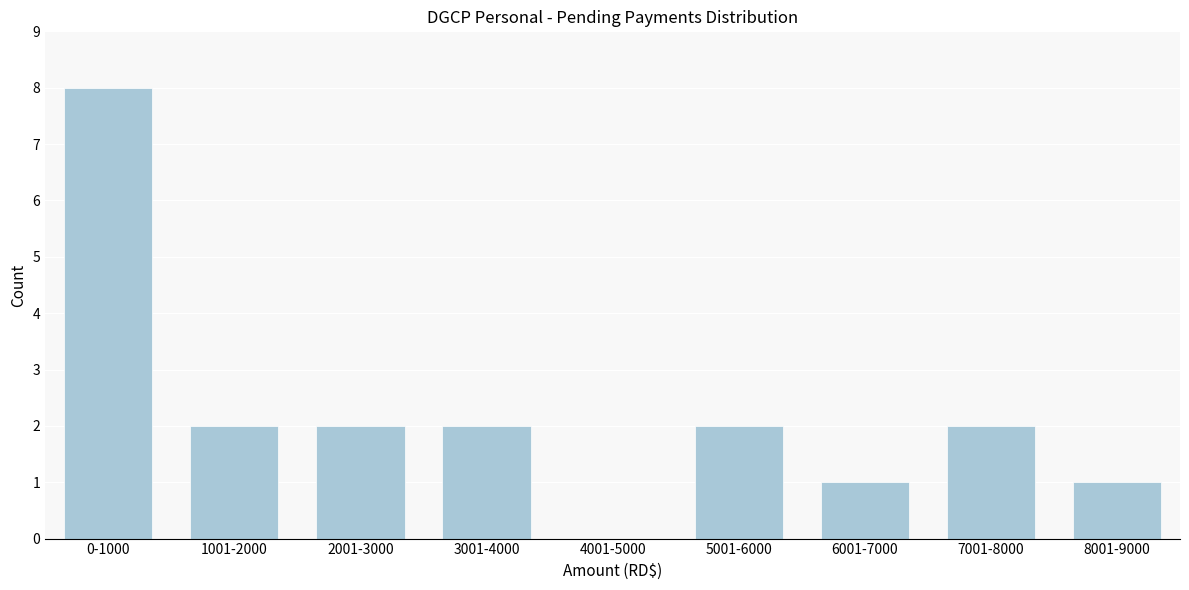

Reading right to left, extract all data points from this chart.

8001-9000=1	7001-8000=2	6001-7000=1	5001-6000=2	4001-5000=0	3001-4000=2	2001-3000=2	1001-2000=2	0-1000=8